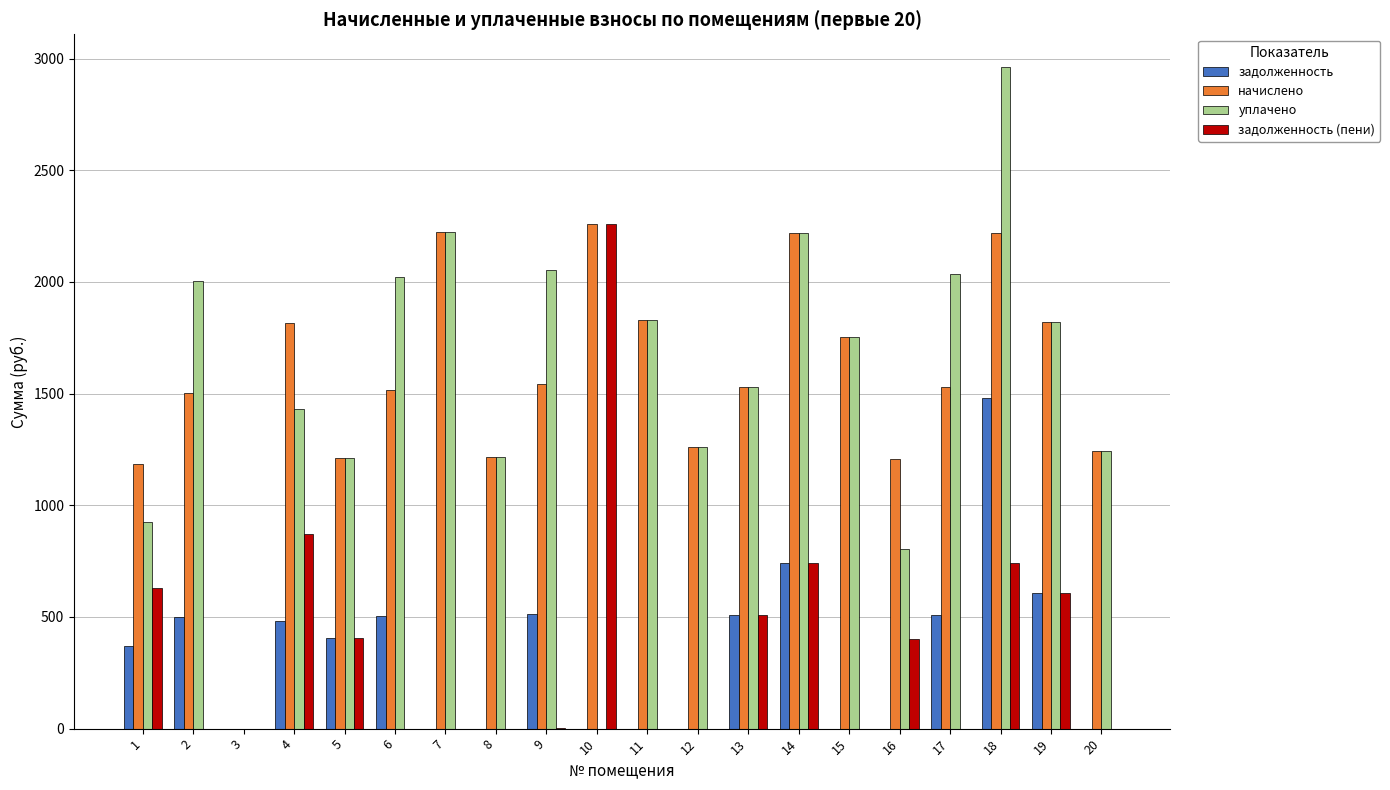

Is the value of задолженность (пени) at 19 greater than the value of начислено at 3?

Yes